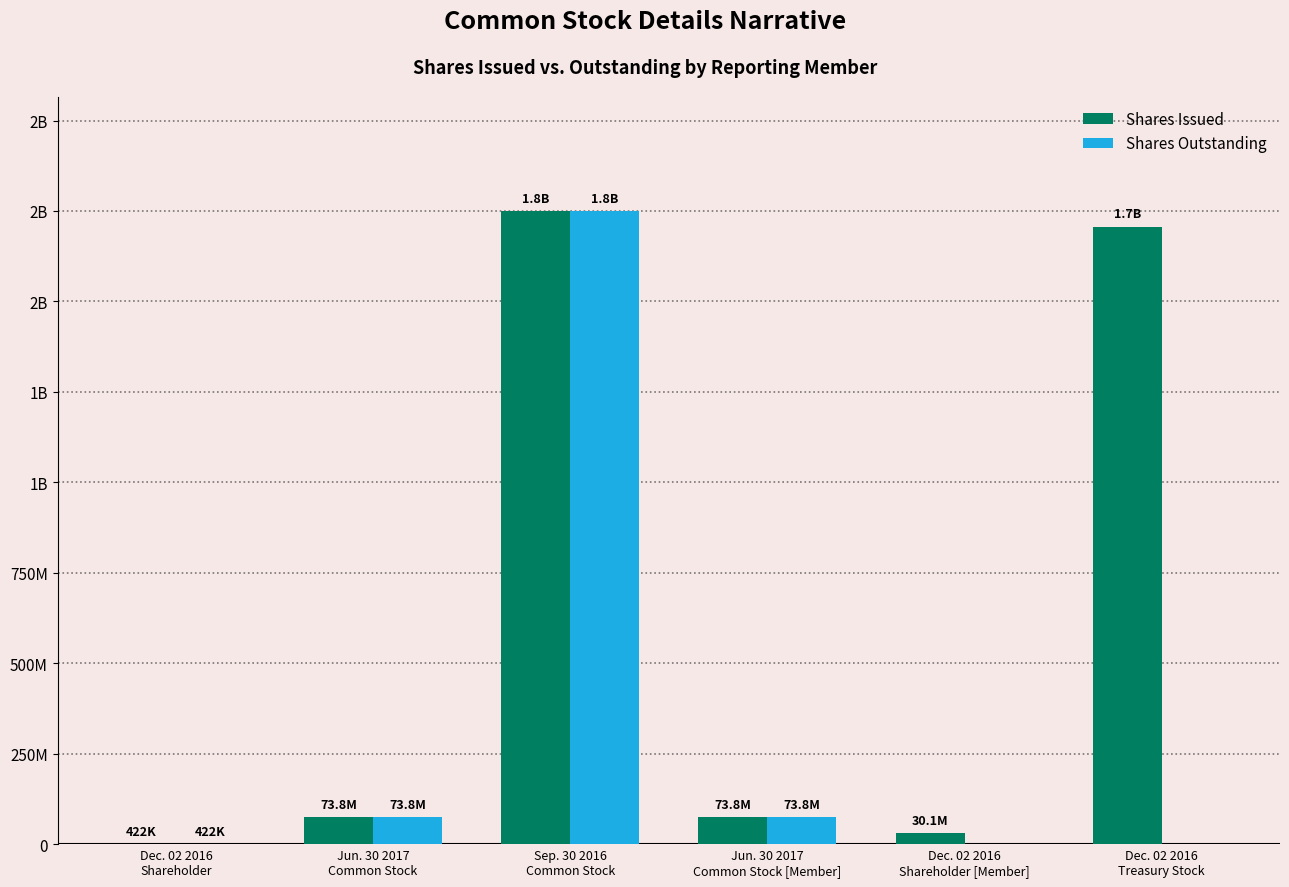

What are all the series names shown in the legend?

Shares Issued, Shares Outstanding